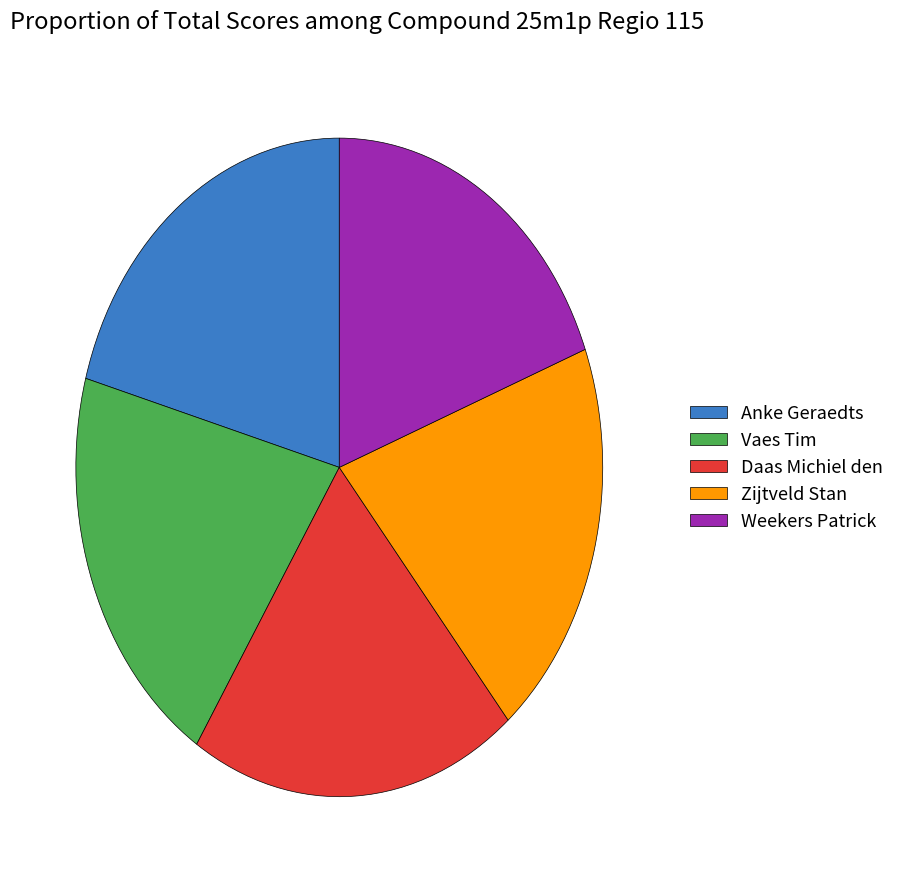

Count the number of slices in the pie.

5